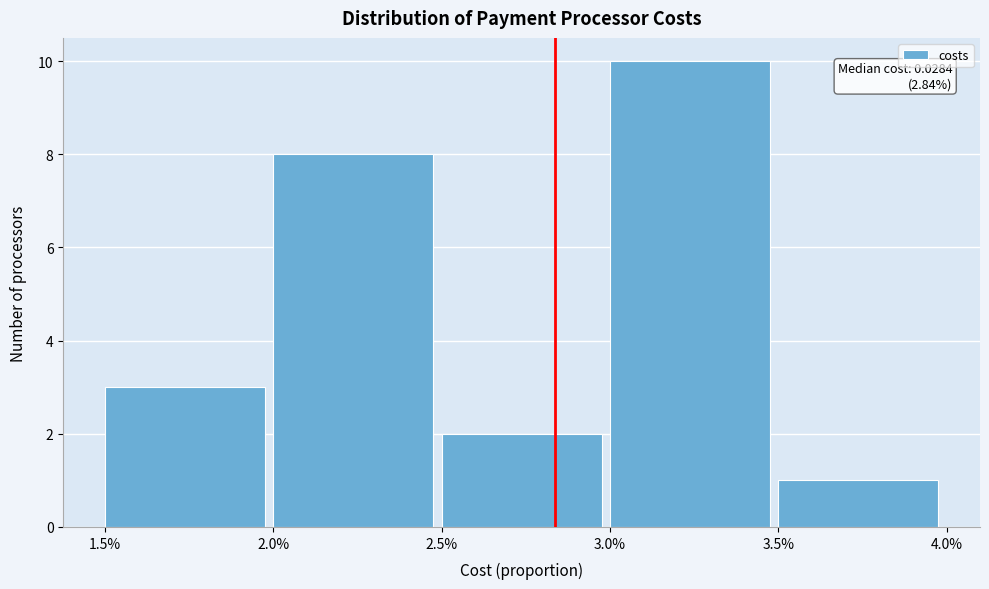

Reading left to right, list all the values displayed in this chart.

3	8	2	10	1